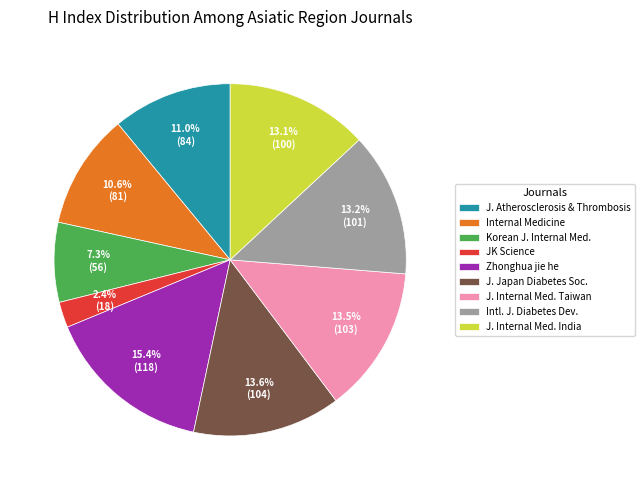

Which category has the smallest portion of the pie?

JK Science